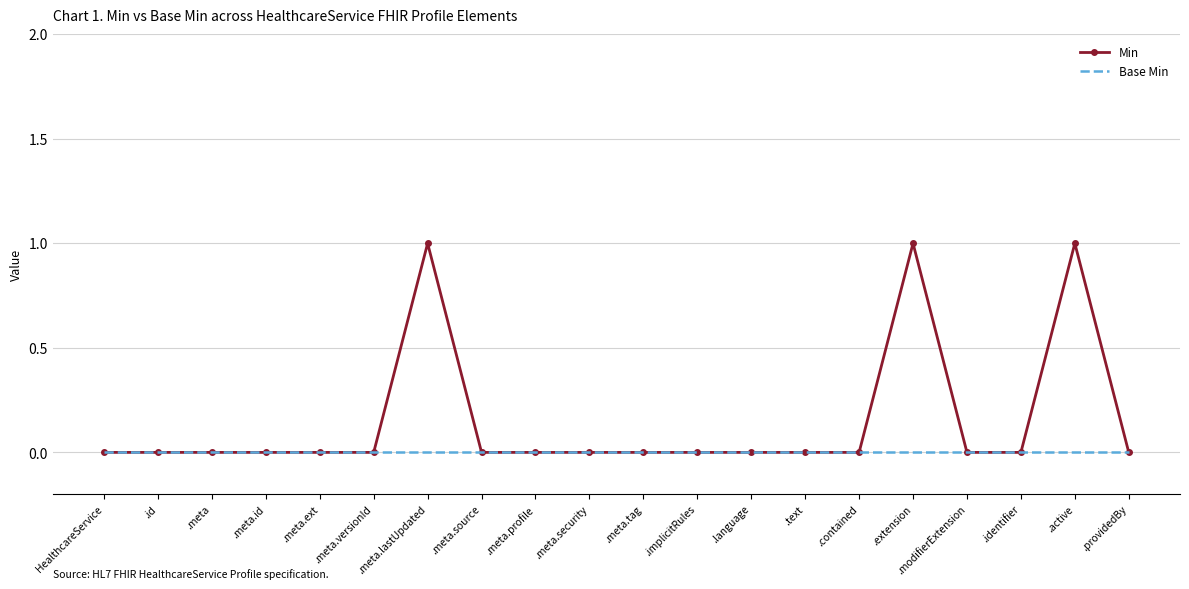

Rank the series by their average value, from lowest to highest.

Base Min, Min